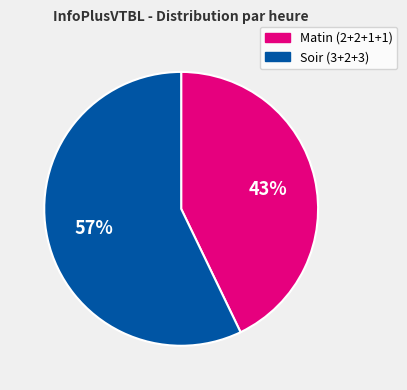

Is there a majority slice in this chart?

Yes